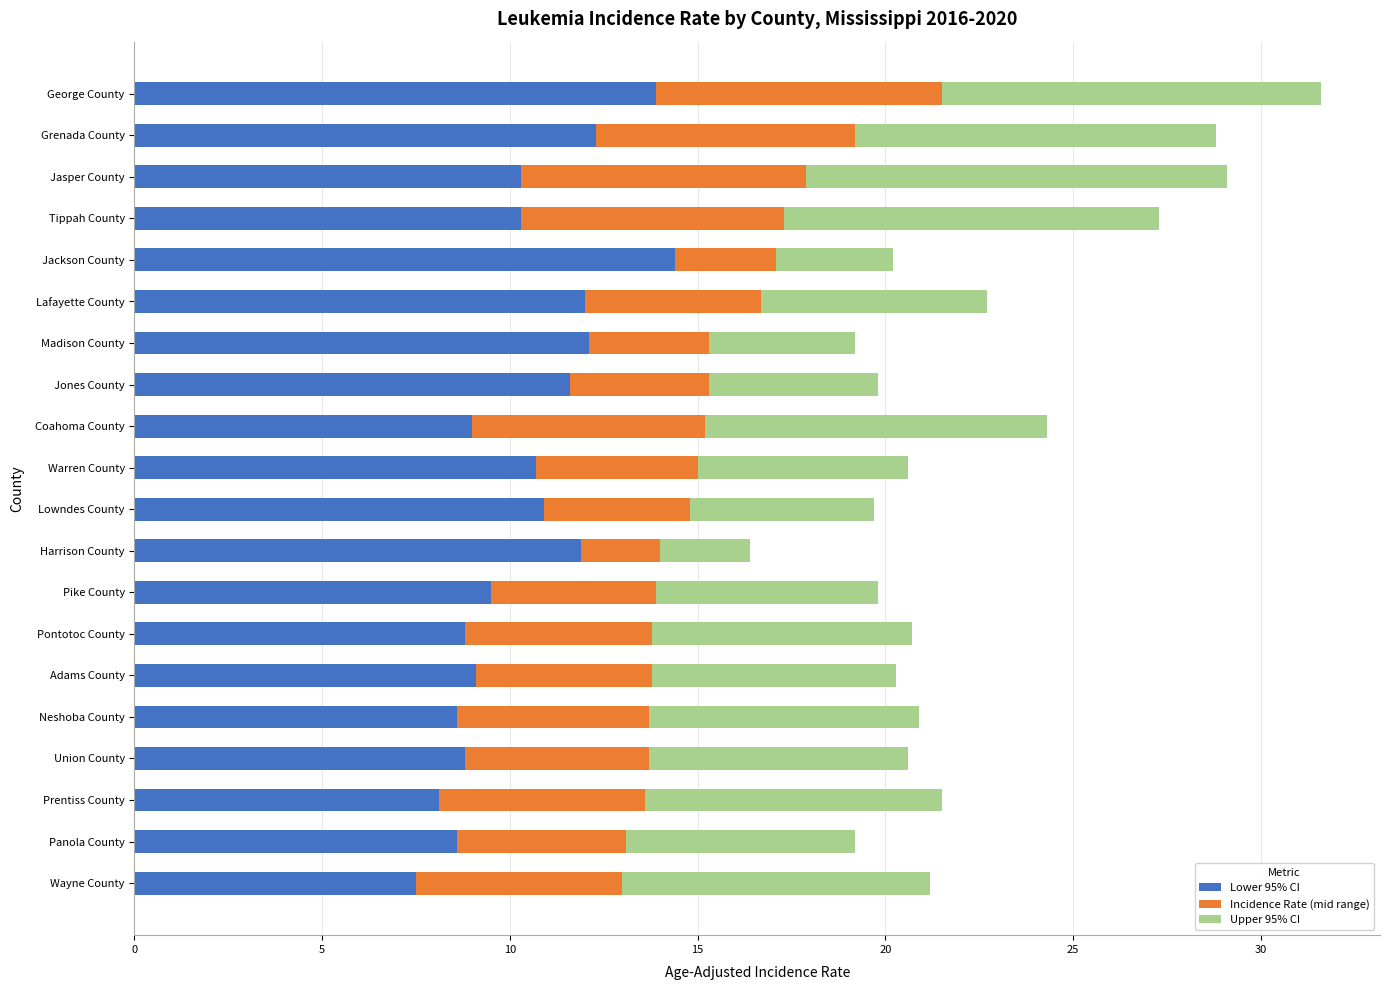

What is the difference between the maximum and second lowest values in the Lower 95% CI series?

6.3